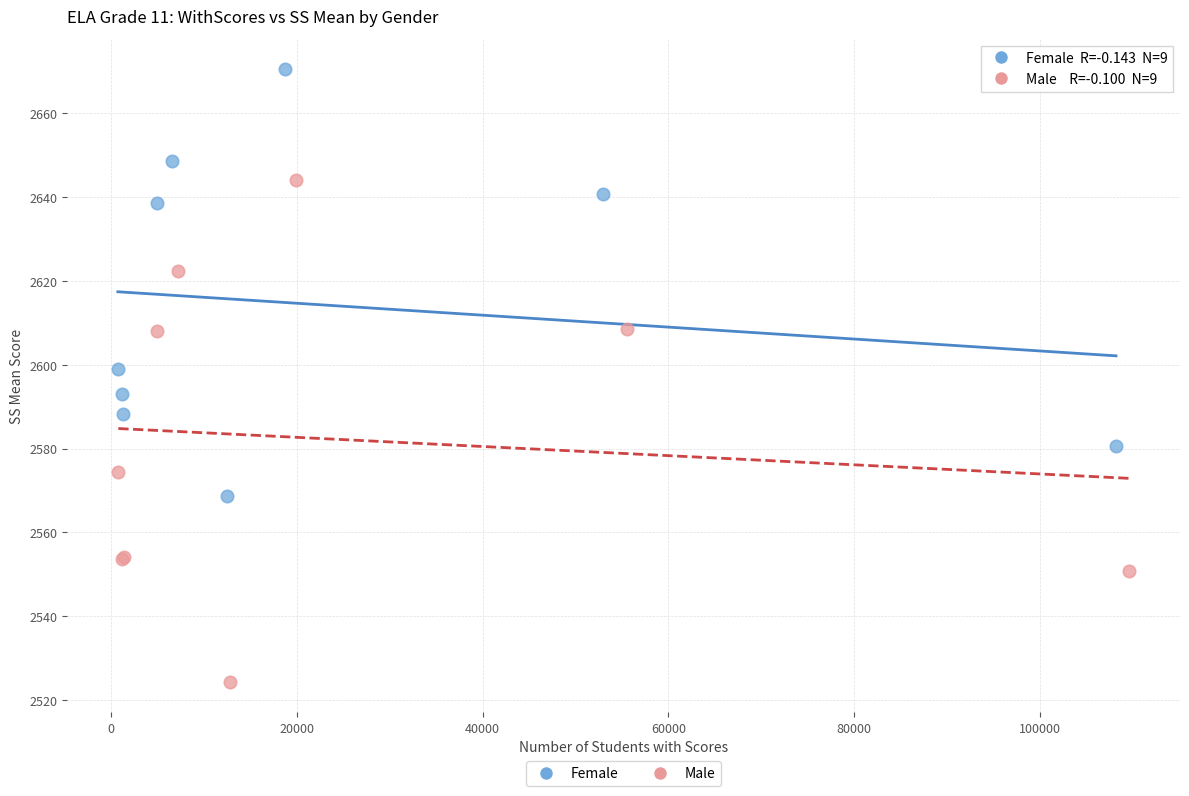

Which series contains the highest Y value?

Female